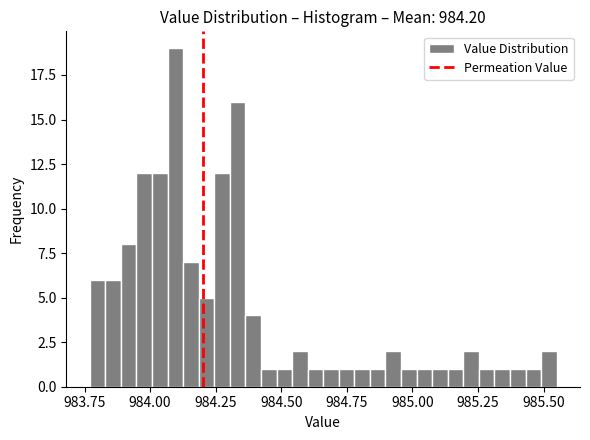

Around what value on the x-axis is the tallest bar? Give the approximate position of its centre, as read against the axis.

984.10